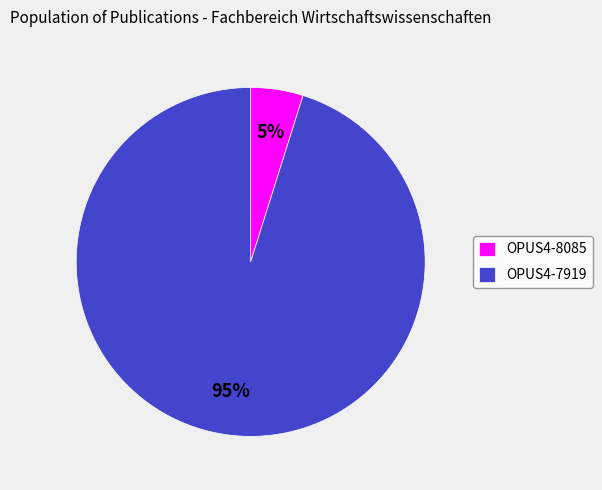

Combined, do OPUS4-8085 and OPUS4-7919 account for over 50%?

Yes